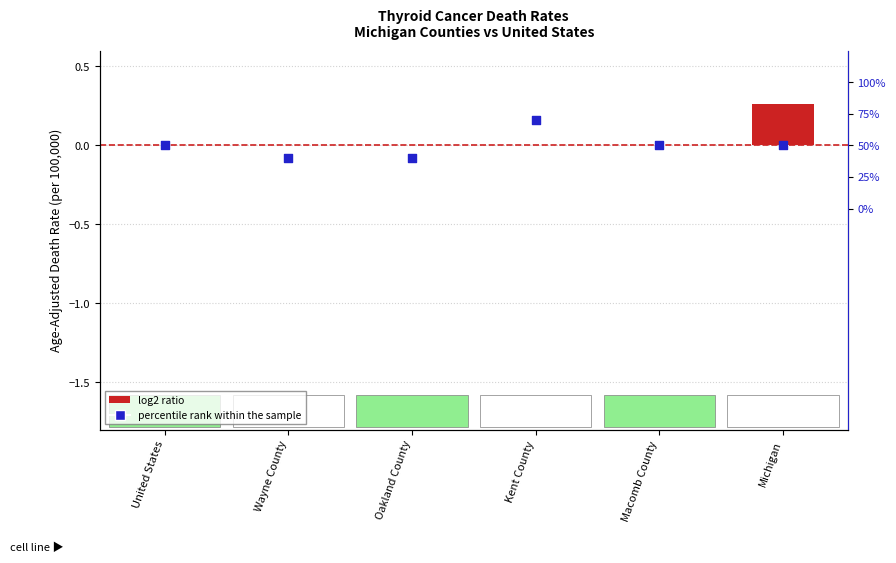

Which series has the widest spread of Y values?

percentile rank within the sample